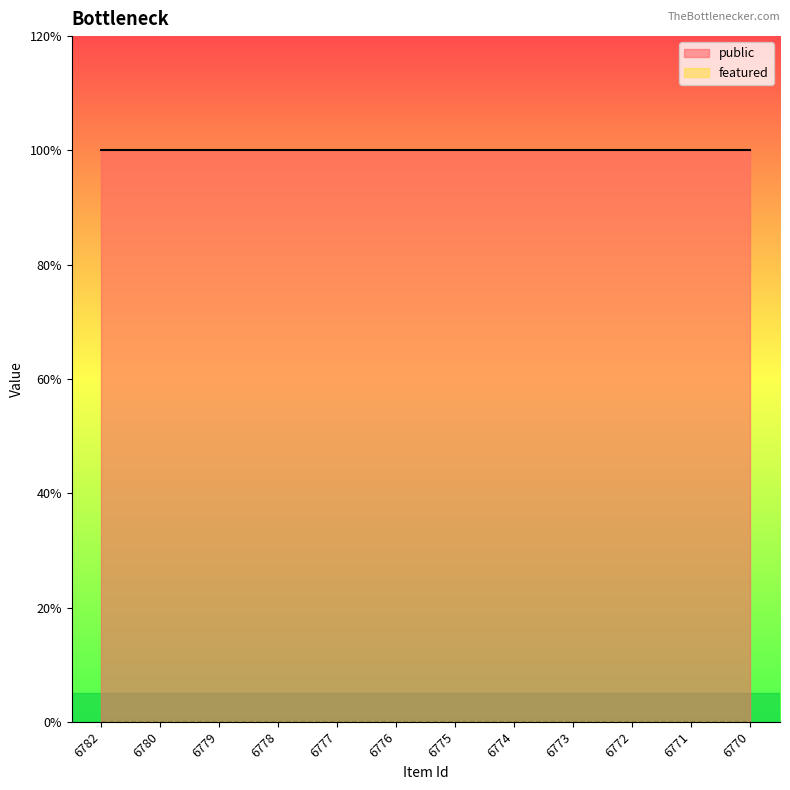

Which category has the lowest value in the featured series?

6782